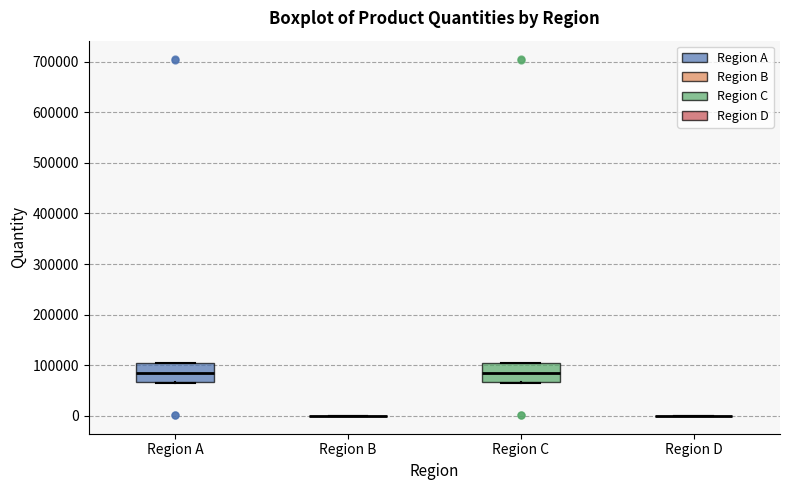

Where is the upper edge of the box for Region A on the y-axis? The values are not printed on the chart, so give them approximately, as read against the axis.

110000